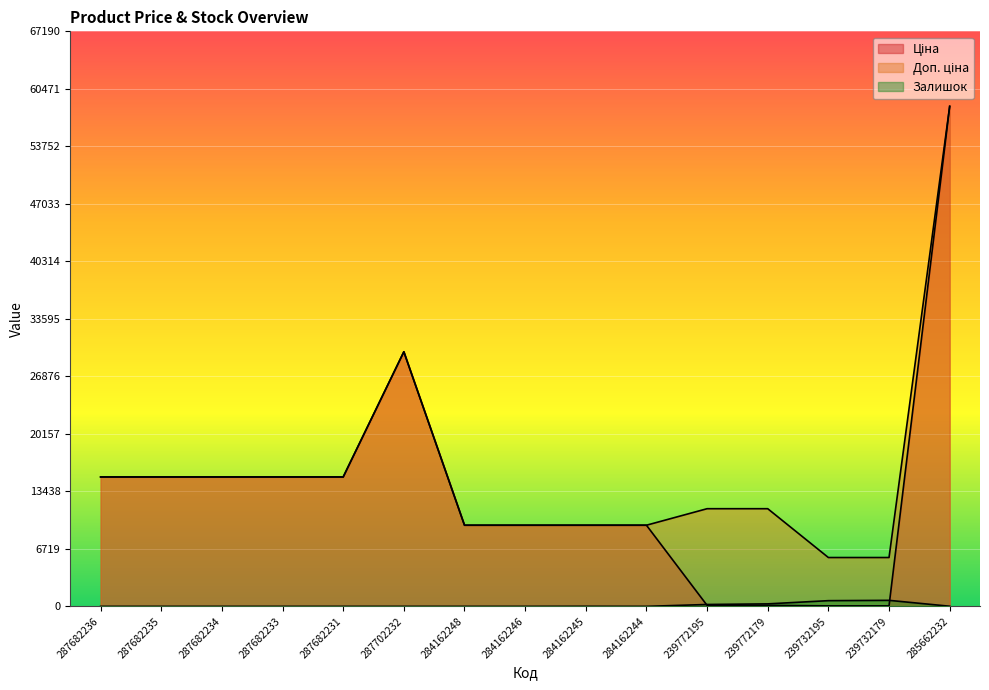

List the series in order of their peak value, highest first.

Ціна, Доп. ціна, Залишок